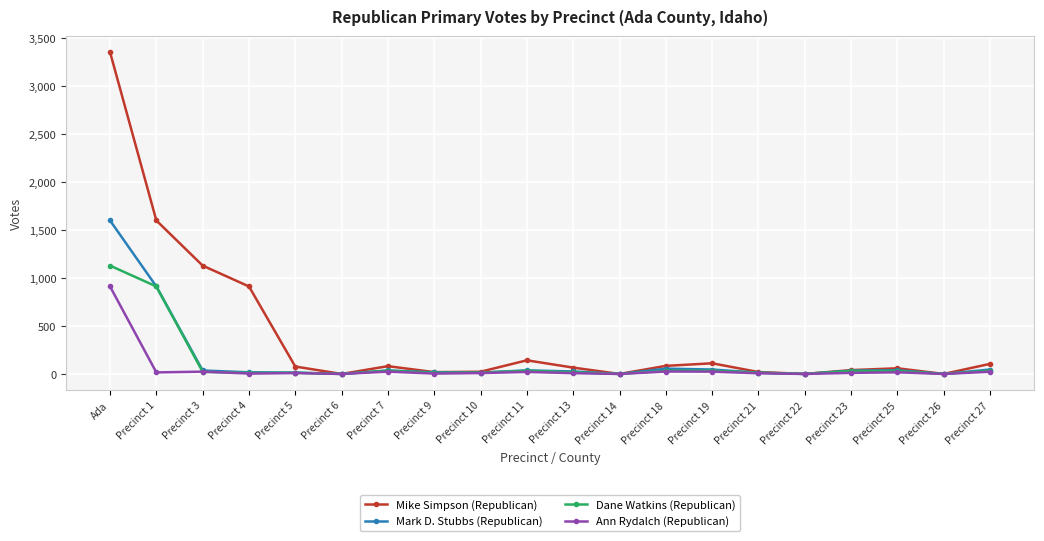

What is the difference between the maximum and second lowest values in the Mark D. Stubbs (Republican) series?

1598